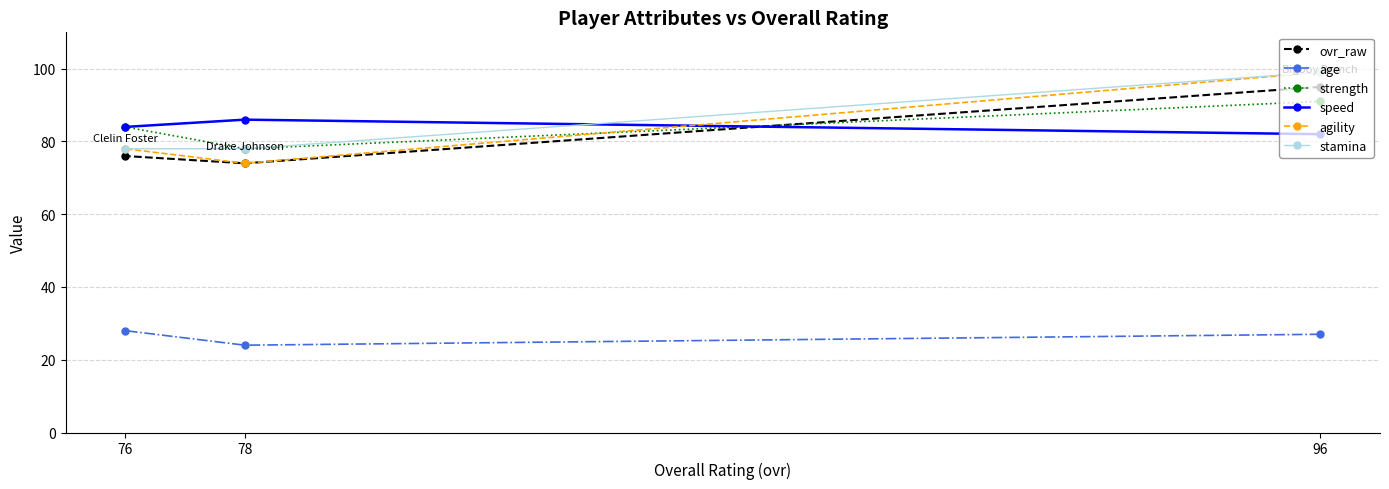

What is the value of the agility point at the 1st from the left?

78